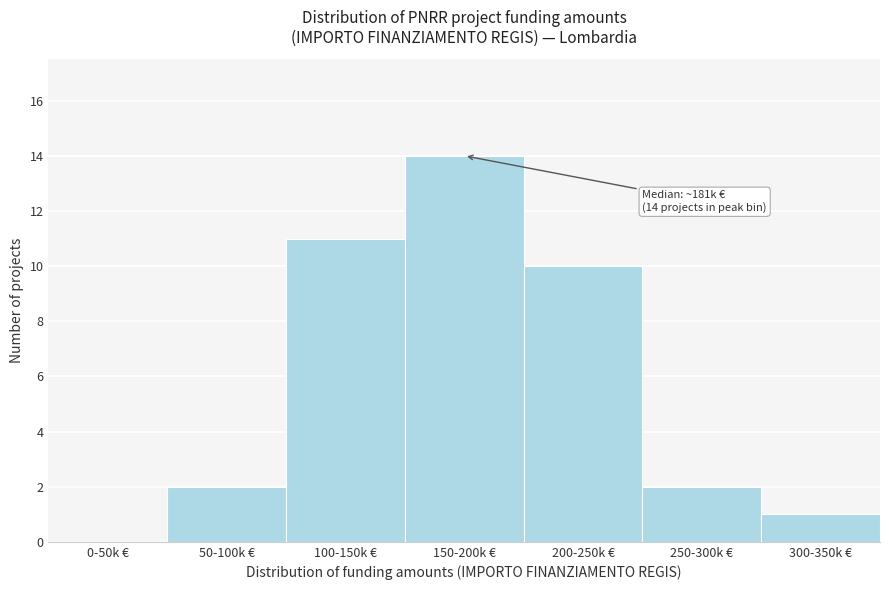

Reading left to right, transcribe all the data shown in this chart.

0-50k €=0	50-100k €=2	100-150k €=11	150-200k €=14	200-250k €=10	250-300k €=2	300-350k €=1